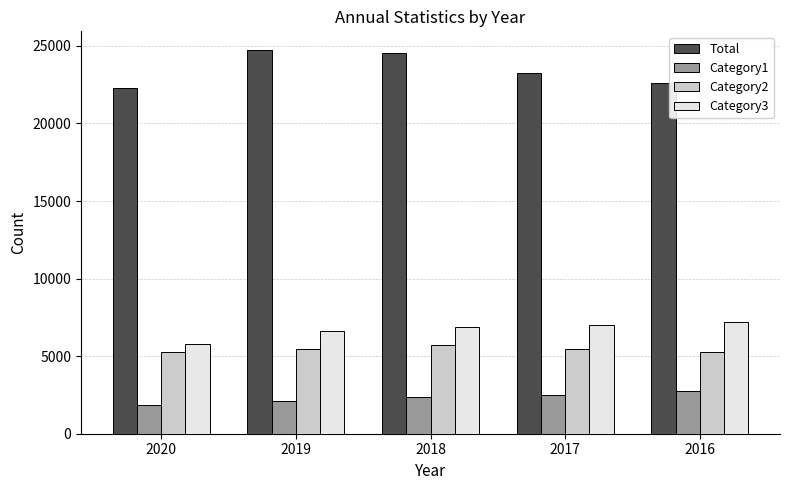

At 2019, list the series in order from smallest to largest.

Category1, Category2, Category3, Total